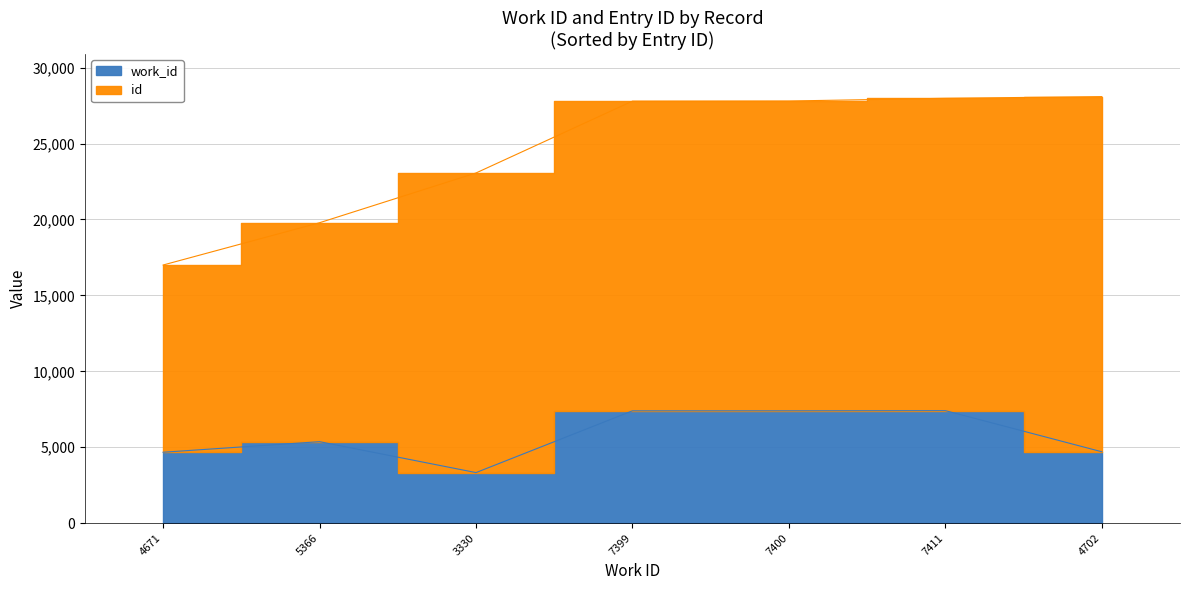

What position from the right is 7399?

4